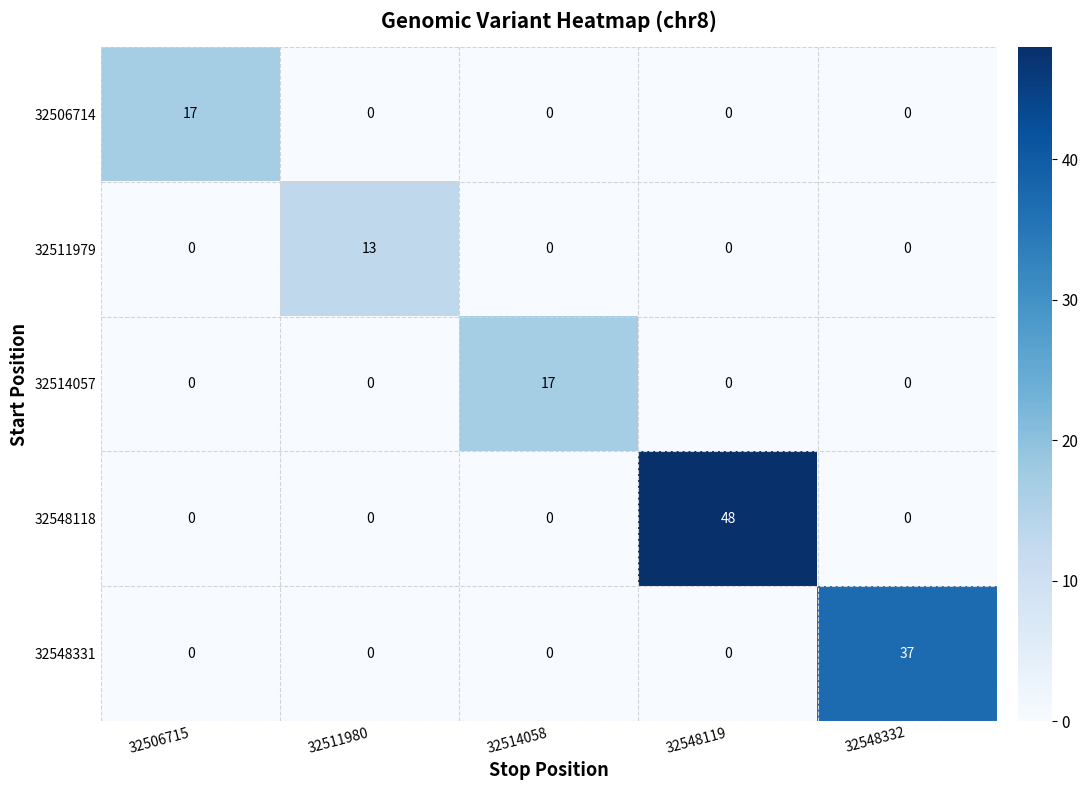

Count the number of data series in this chart.

5